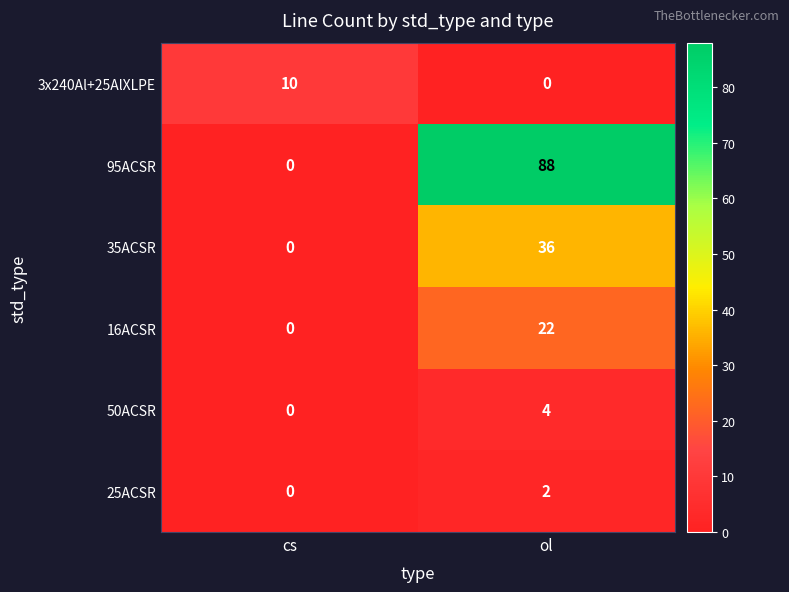

Count the number of categories in the chart.

2